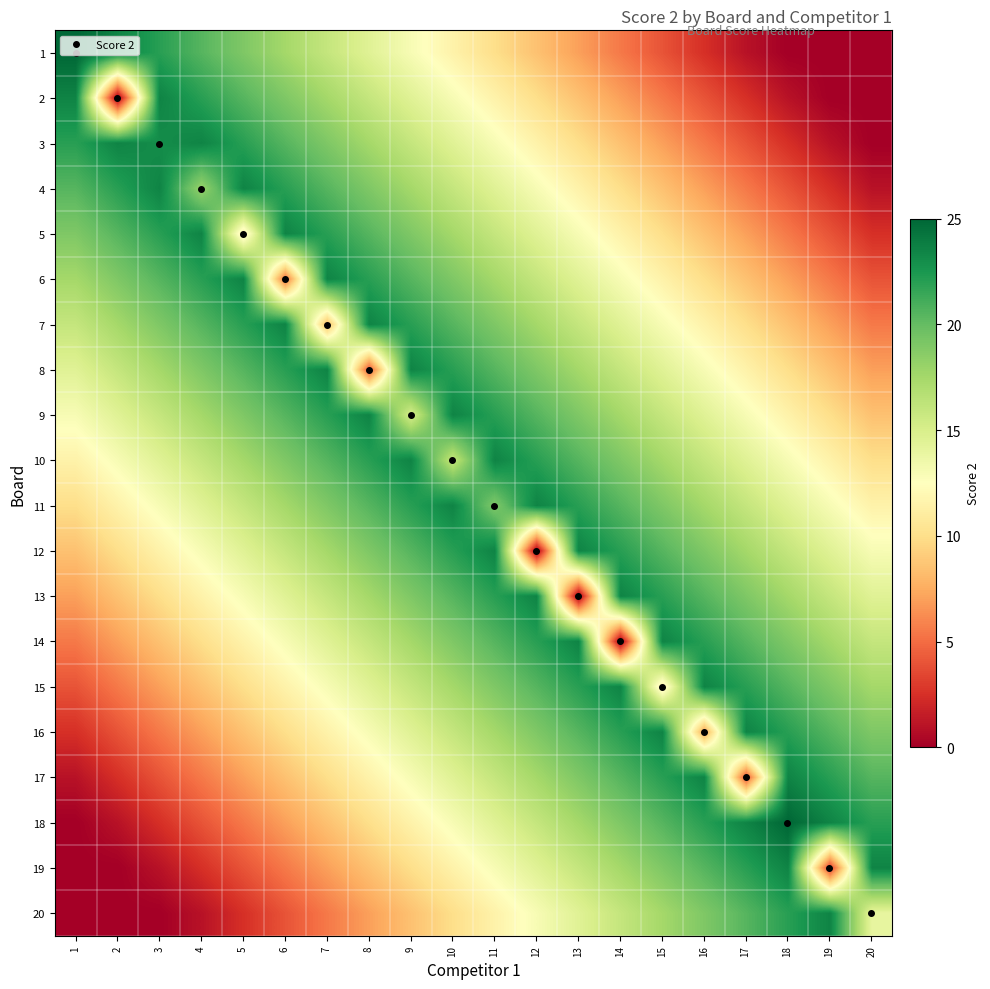

At how many categories does at least one series exceed 9?

20